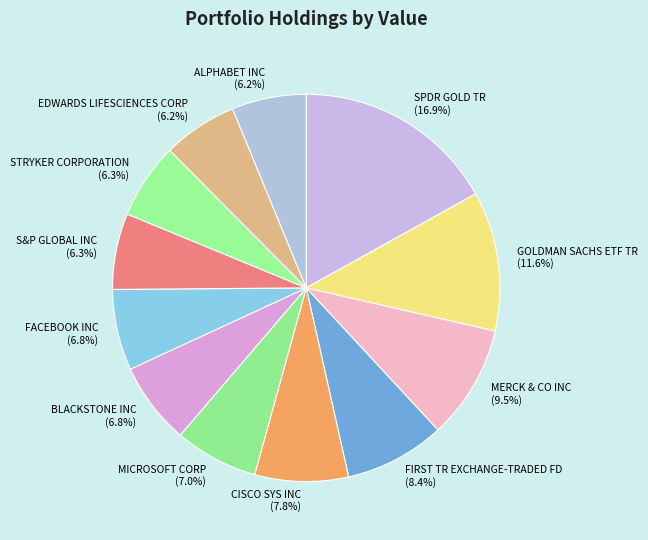

Which has a higher value, ALPHABET INC or FACEBOOK INC?

FACEBOOK INC